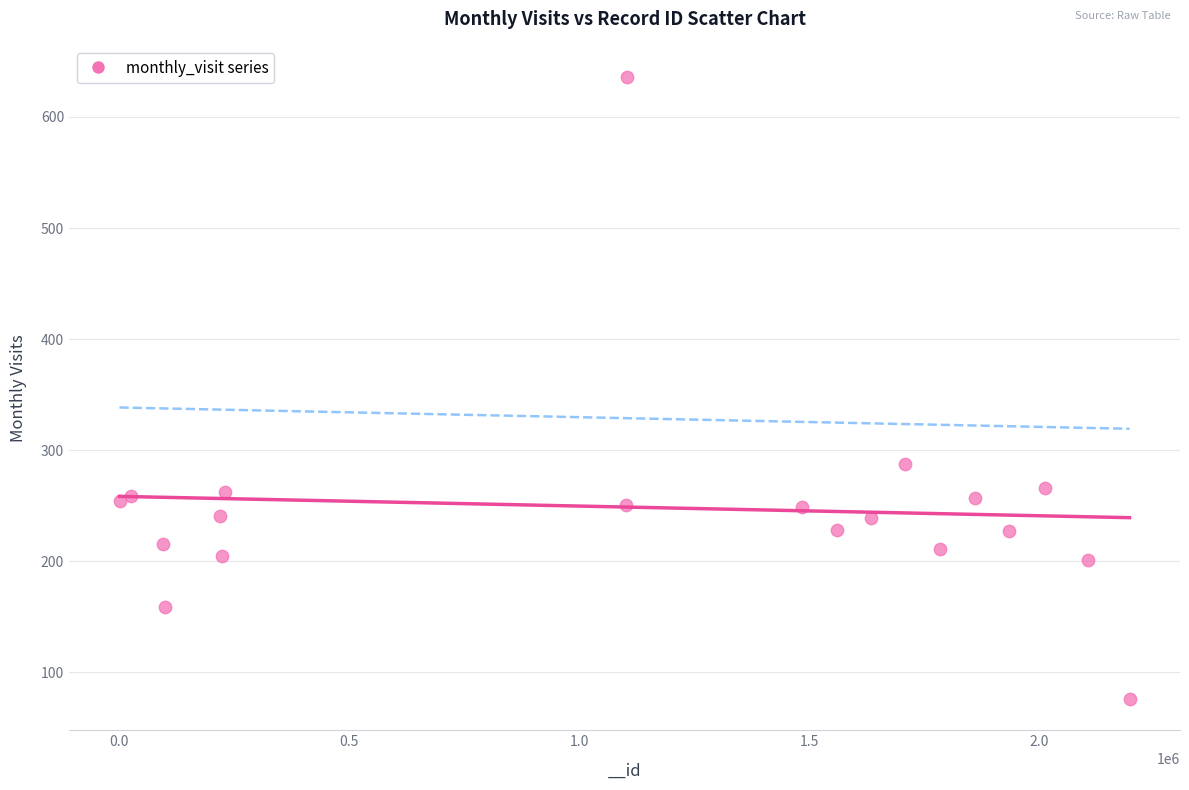

What Y value in the scatter plot is closest to 356?

288